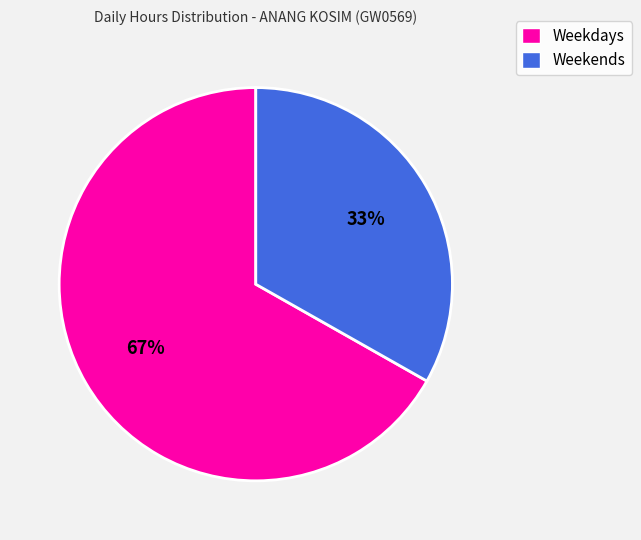

Is the sum of Weekdays and Weekends greater than half?

Yes